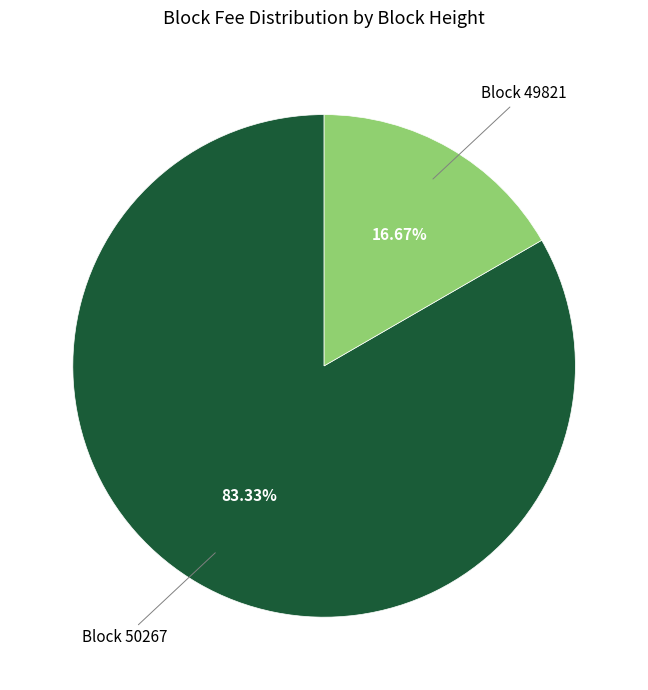

Is there a majority slice in this chart?

Yes